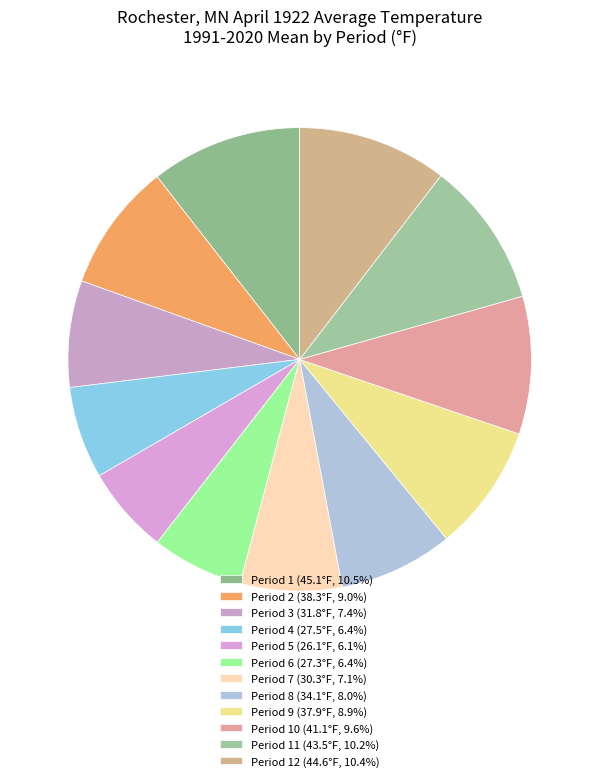

Does any single category account for the majority?

No